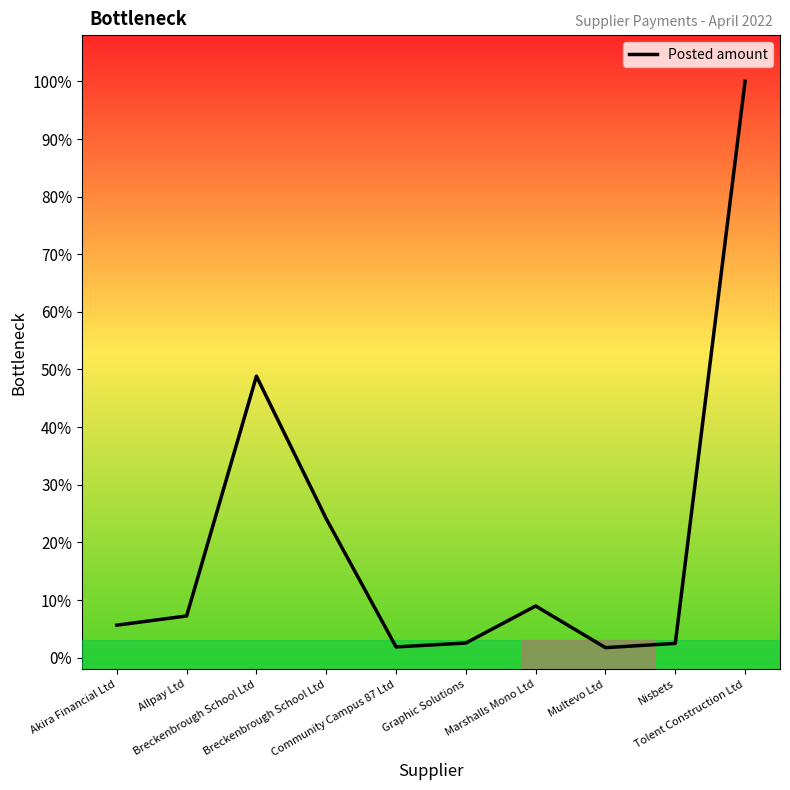

The chart shows a value of 23.6 at Breckenbrough School Ltd. True or false?

False